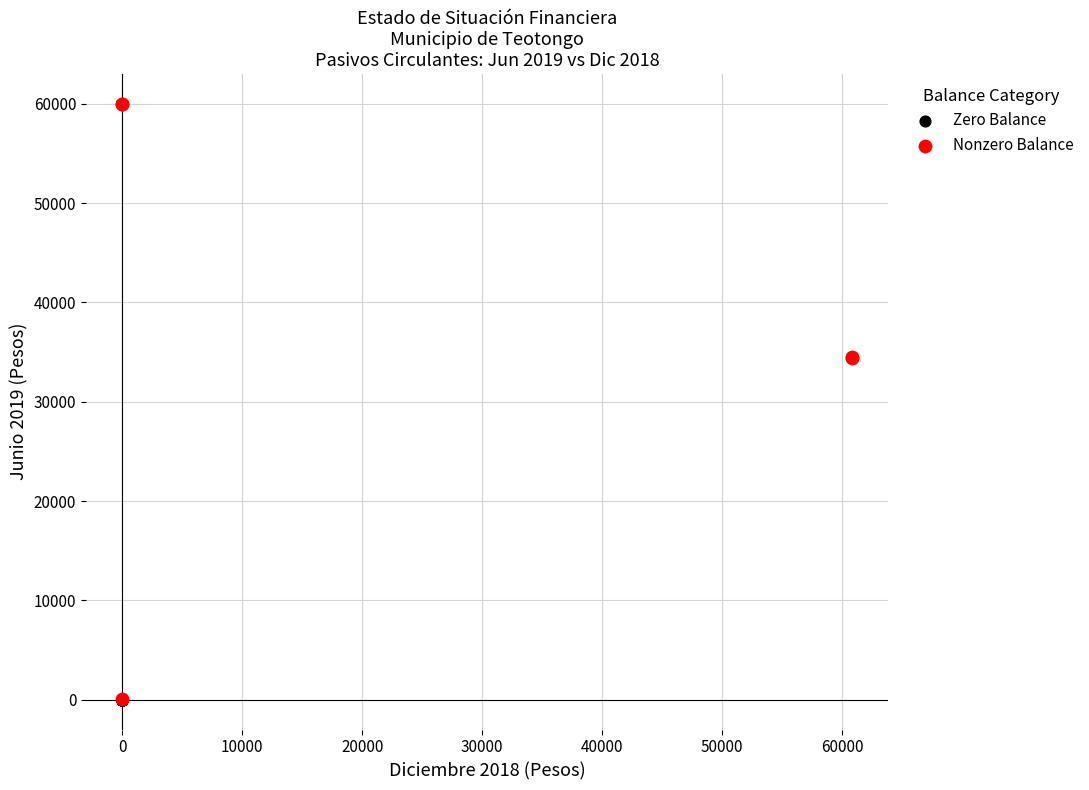

What are all the series names shown in the legend?

Zero Balance, Nonzero Balance